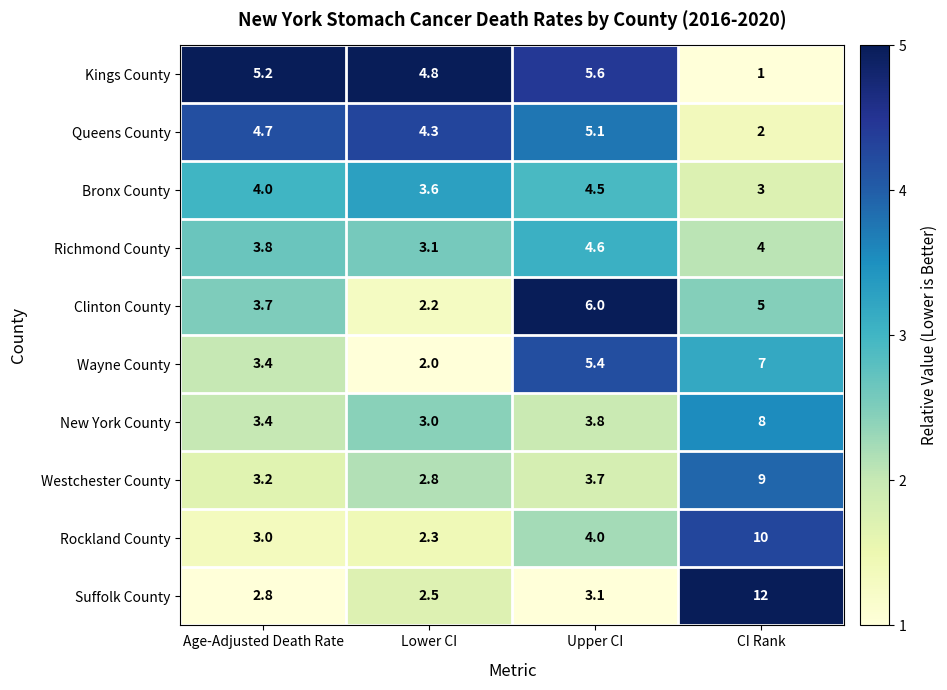

At which category is the sum across all series the highest?

CI Rank